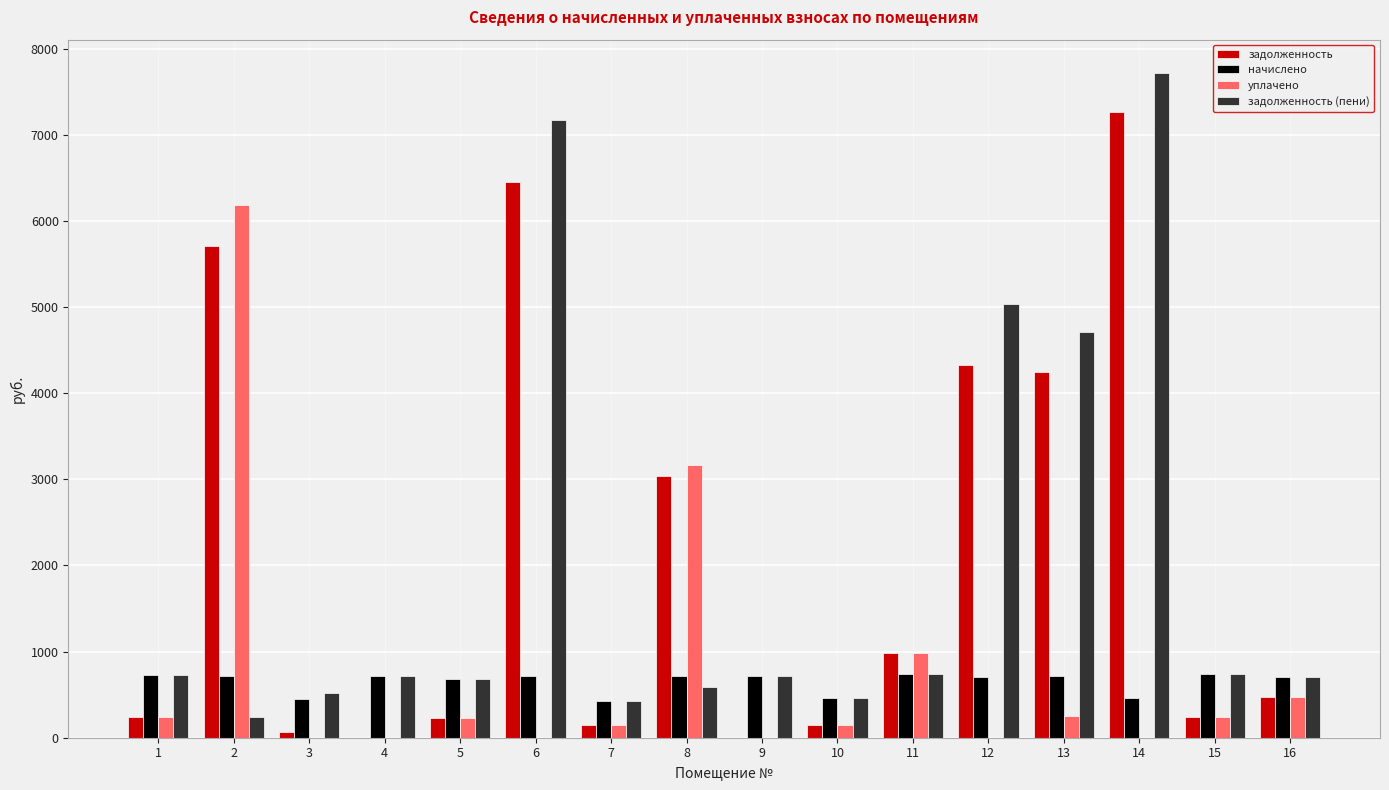

What is the sum of the задолженность (пени) values at 16 and 8?

1294.3